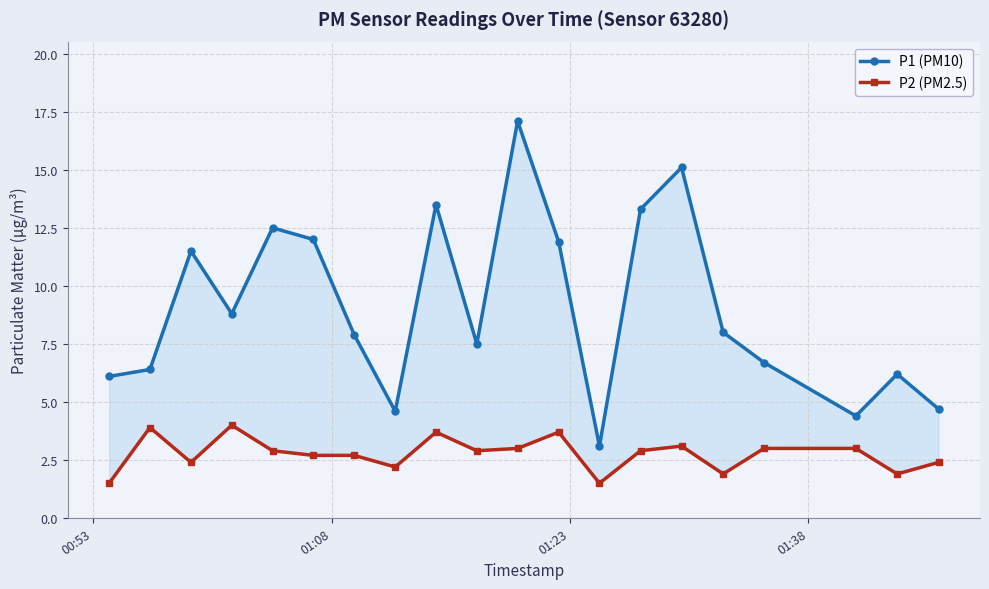

Is it true that P1 (PM10) equals 1.1 at 12?

False